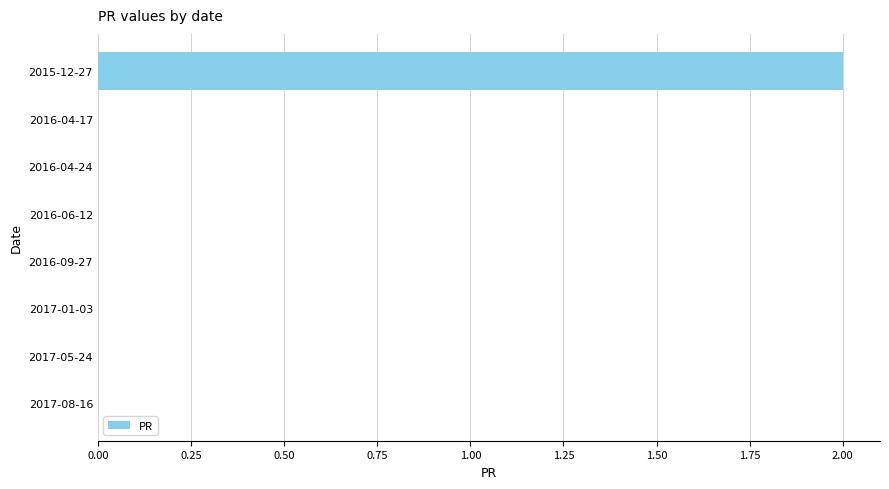

The value at 2016-04-17 is 0. True or false?

True